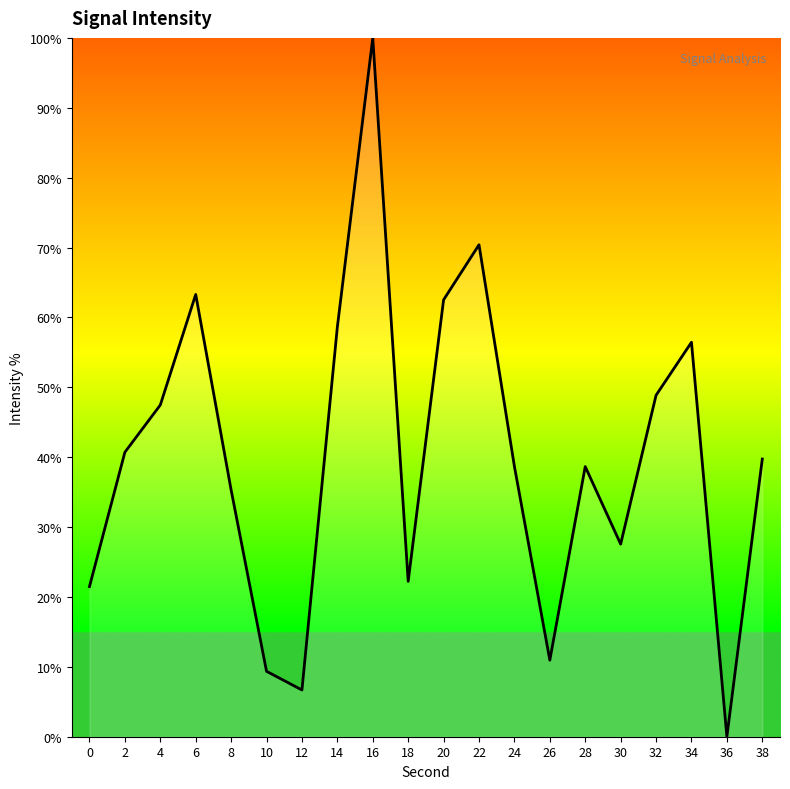

Which category has the lowest value across all series?

36